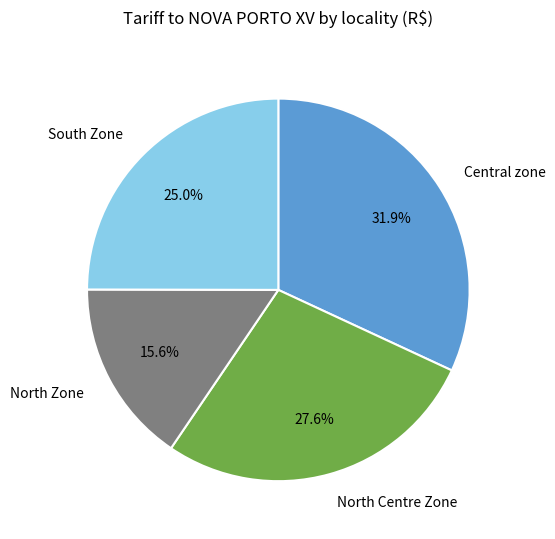

What is the smallest slice in the pie chart?

North Zone